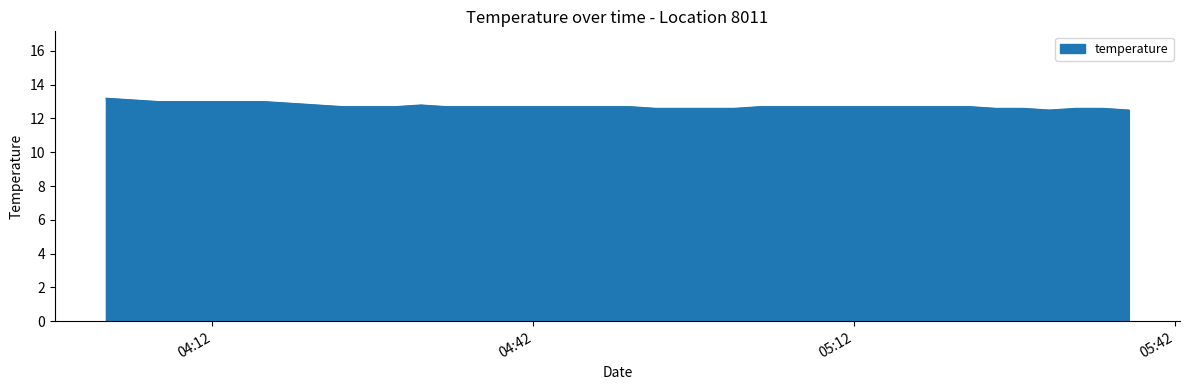

What is the minimum value shown in the chart?

12.5